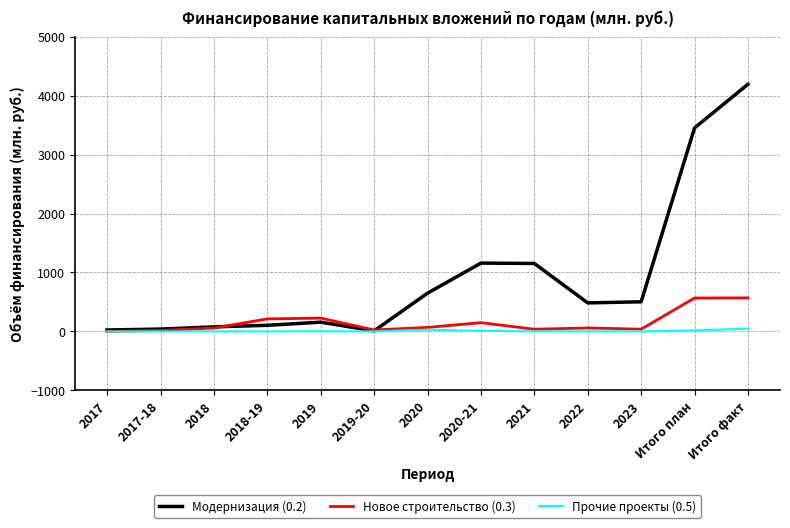

Which label corresponds to the largest value in the chart?

Итого факт